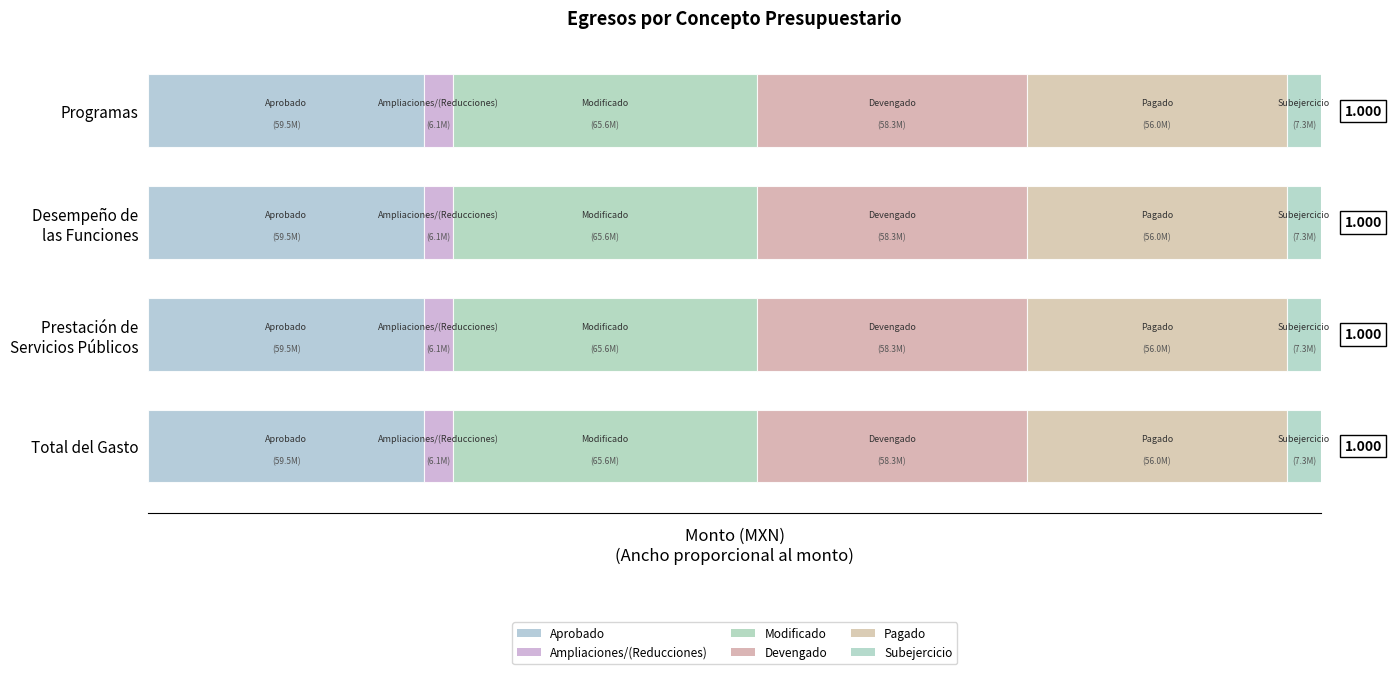

What is the greatest value displayed?

65610449.5